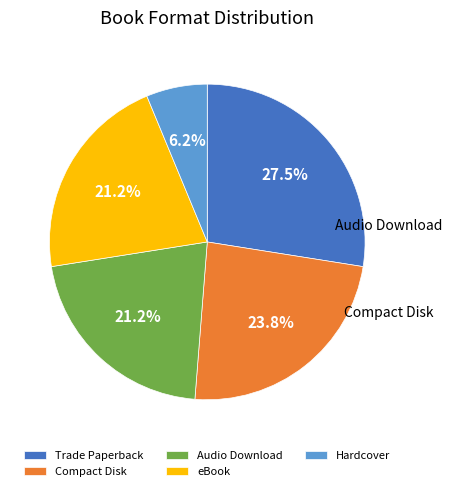

Rank the categories by value from highest to lowest.

Trade Paperback, Compact Disk, Audio Download, eBook, Hardcover